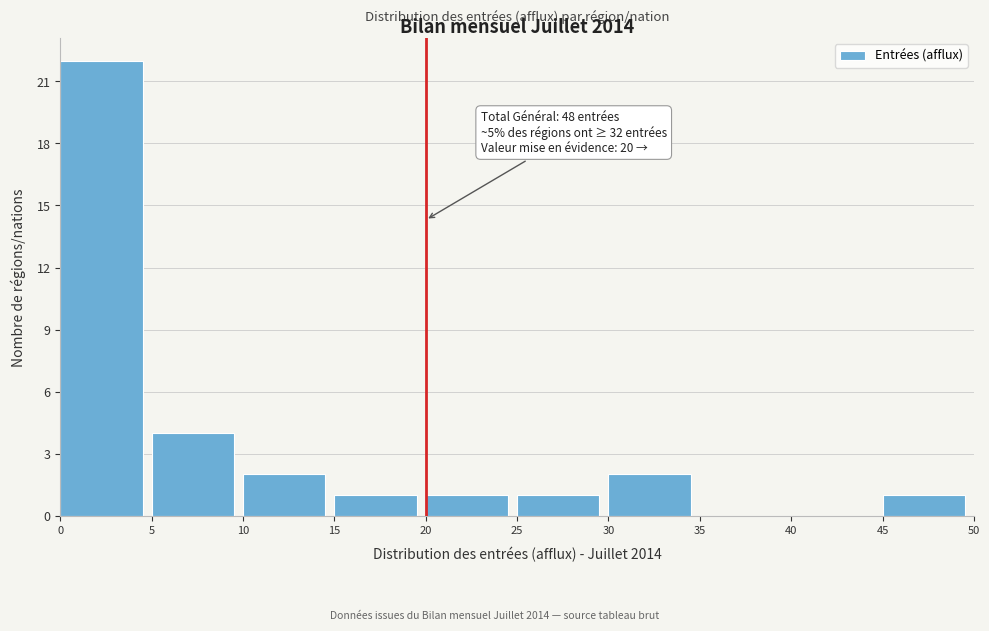

Which range on the x-axis has the tallest bar?

0 to 5